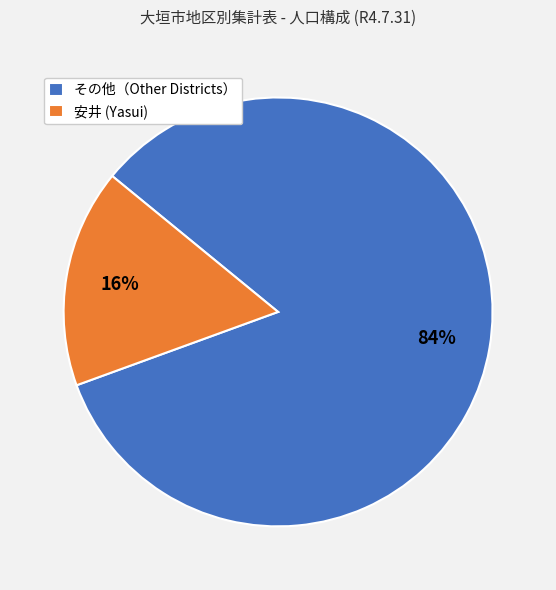

Which category has the biggest portion of the pie?

その他（Other Districts）